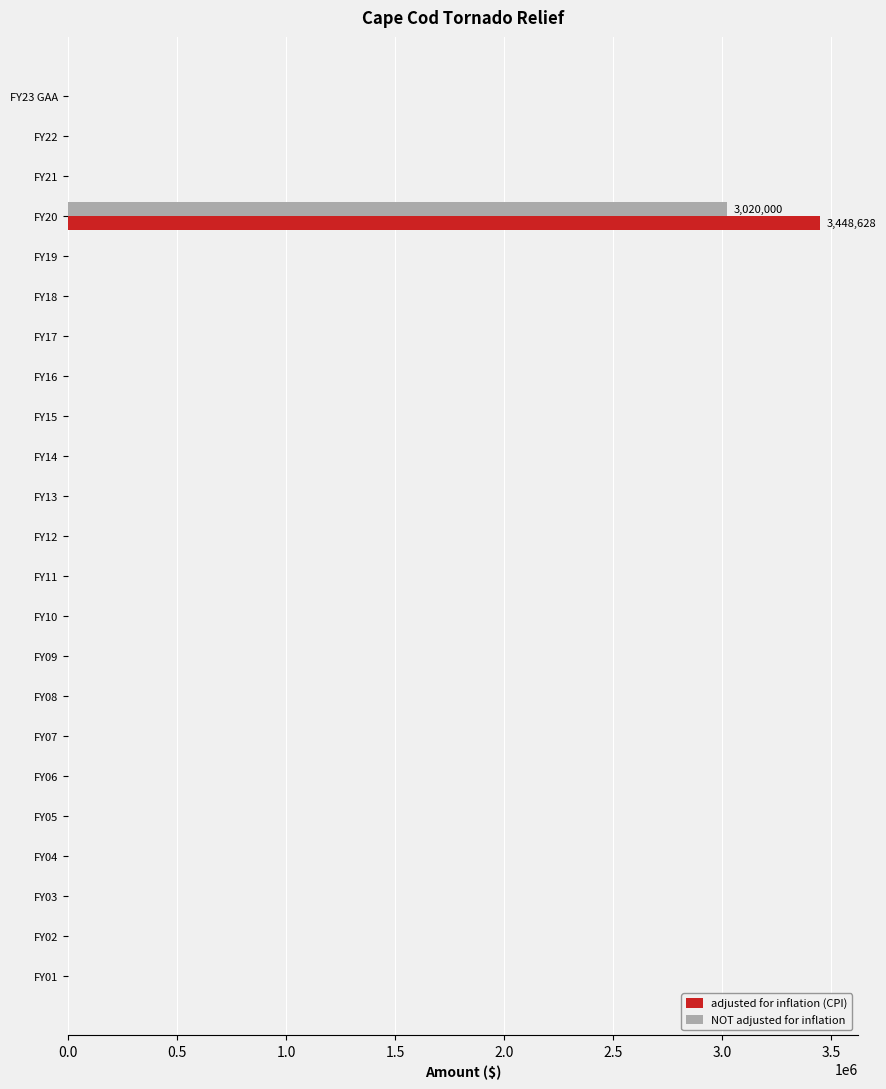

Which series has the largest range (max minus min)?

adjusted for inflation (CPI)